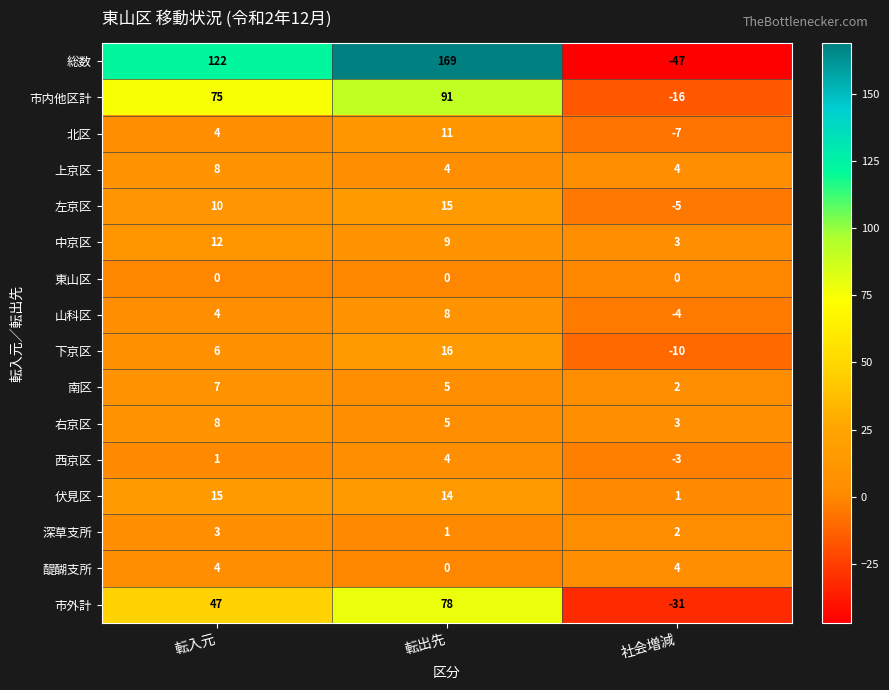

Which label corresponds to the largest value in the chart?

転出先